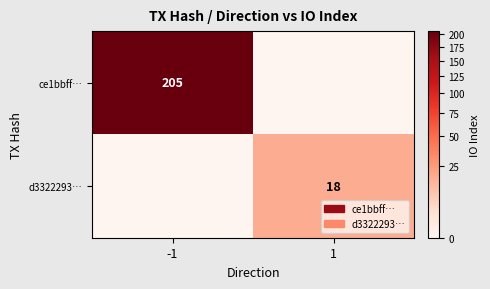

Is it true that d3322293… equals 27 at 1?

False